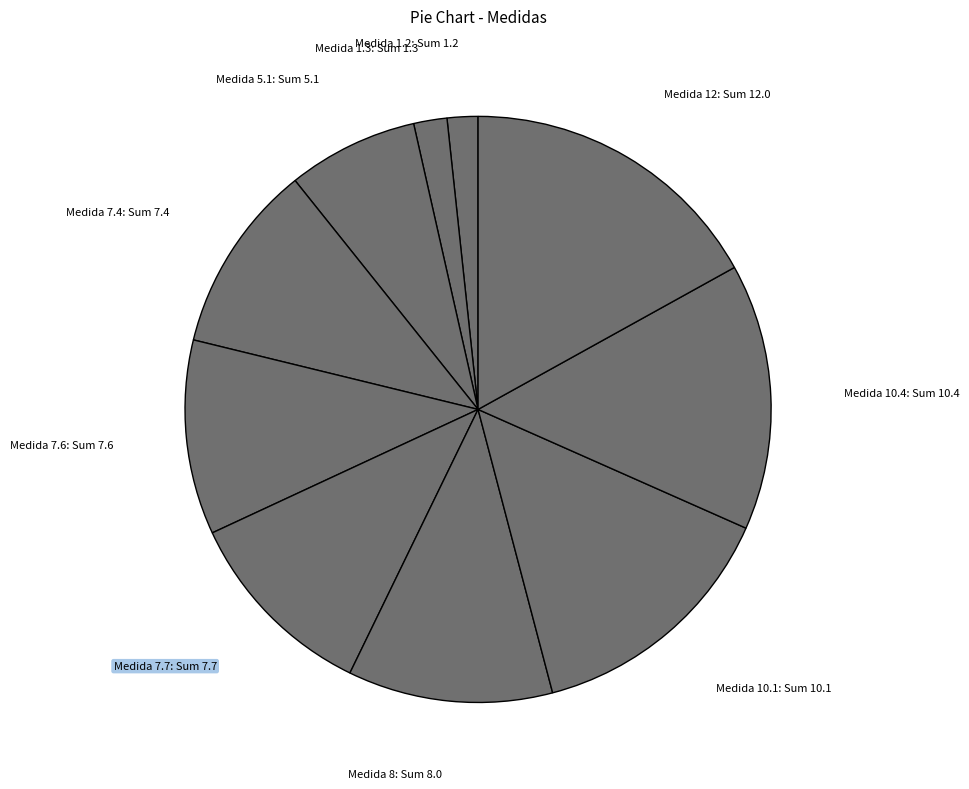

Between Medida 7.4: Sum 7.4 and Medida 10.4: Sum 10.4, which is larger?

Medida 10.4: Sum 10.4